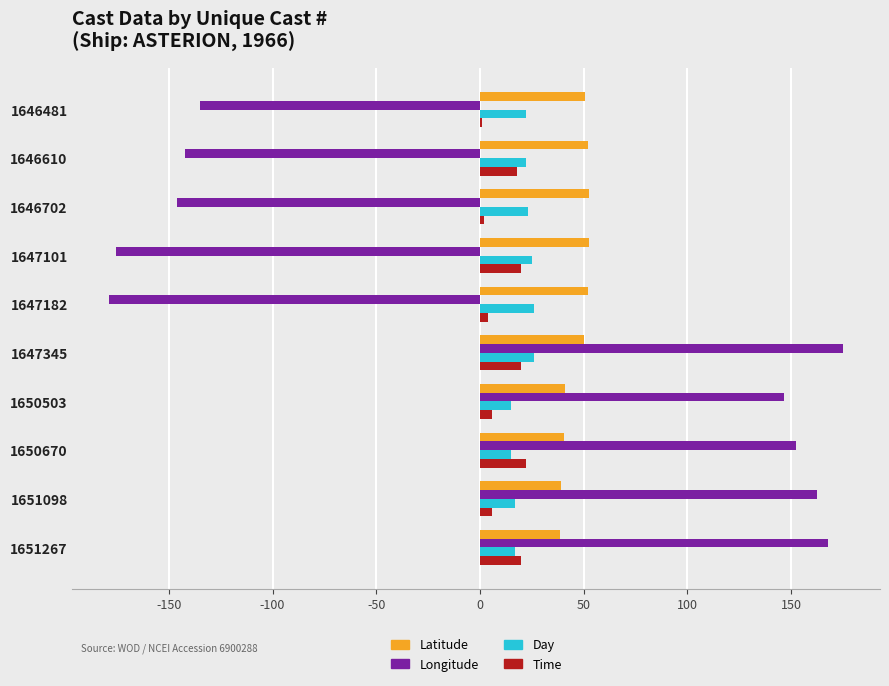

Which series has the largest total across all categories?

Latitude